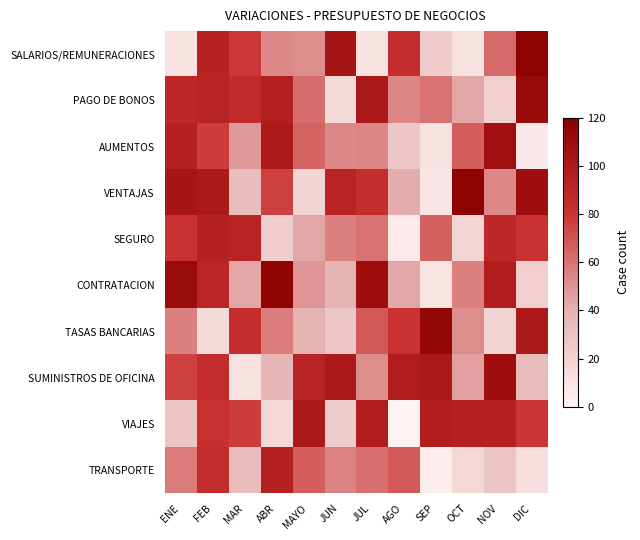

Reading right to left, transcribe all the data shown in this chart.

SALARIOS/REMUNERACIONES: DIC=118	NOV=63	OCT=11	SEP=24	AGO=84	JUL=10	JUN=103	MAYO=52	ABR=53	MAR=79	FEB=93	ENE=10
PAGO DE BONOS: DIC=112	NOV=22	OCT=44	SEP=60	AGO=54	JUL=101	JUN=15	MAYO=62	ABR=95	MAR=86	FEB=92	ENE=89
AUMENTOS: DIC=7	NOV=107	OCT=67	SEP=11	AGO=27	JUL=54	JUN=53	MAYO=65	ABR=99	MAR=48	FEB=77	ENE=94
VENTAJAS: DIC=108	NOV=53	OCT=117	SEP=8	AGO=42	JUL=84	JUN=91	MAYO=19	ABR=76	MAR=33	FEB=100	ENE=103
SEGURO: DIC=82	NOV=89	OCT=18	SEP=66	AGO=5	JUL=60	JUN=56	MAYO=44	ABR=23	MAR=91	FEB=94	ENE=82
CONTRATACION: DIC=22	NOV=96	OCT=56	SEP=9	AGO=44	JUL=109	JUN=39	MAYO=49	ABR=117	MAR=44	FEB=90	ENE=111
TASAS BANCARIAS: DIC=100	NOV=19	OCT=52	SEP=113	AGO=81	JUL=68	JUN=27	MAYO=39	ABR=57	MAR=83	FEB=15	ENE=56
SUMINISTROS DE OFICINA: DIC=34	NOV=108	OCT=46	SEP=101	AGO=97	JUL=52	JUN=100	MAYO=92	ABR=37	MAR=11	FEB=84	ENE=76
VIAJES: DIC=80	NOV=94	OCT=95	SEP=96	AGO=0	JUL=97	JUN=24	MAYO=100	ABR=16	MAR=77	FEB=82	ENE=28
TRANSPORTE: DIC=13	NOV=29	OCT=16	SEP=4	AGO=68	JUL=61	JUN=55	MAYO=67	ABR=94	MAR=33	FEB=85	ENE=57